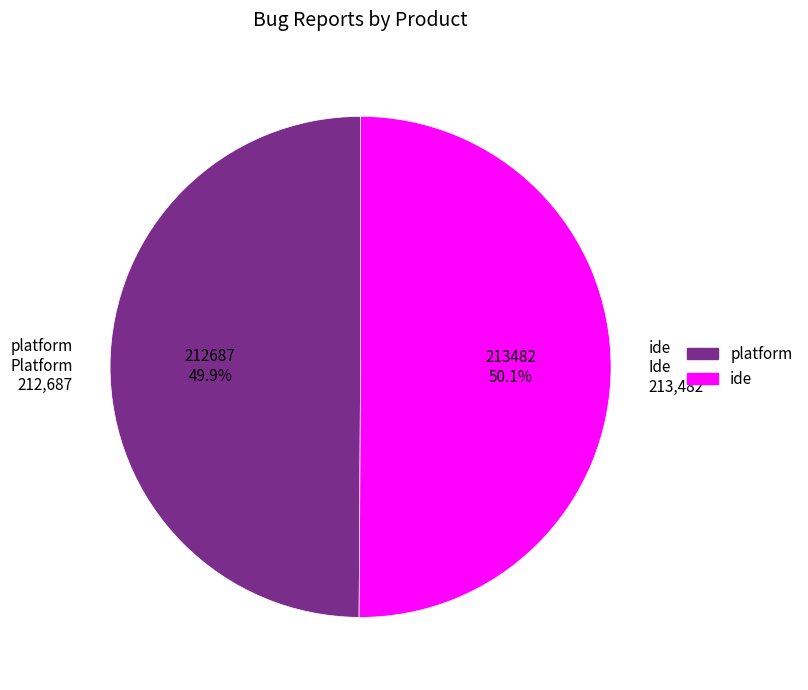

What is the ratio of the value at platform Platform 212,687 to the value at ide Ide 213,482?

1.0